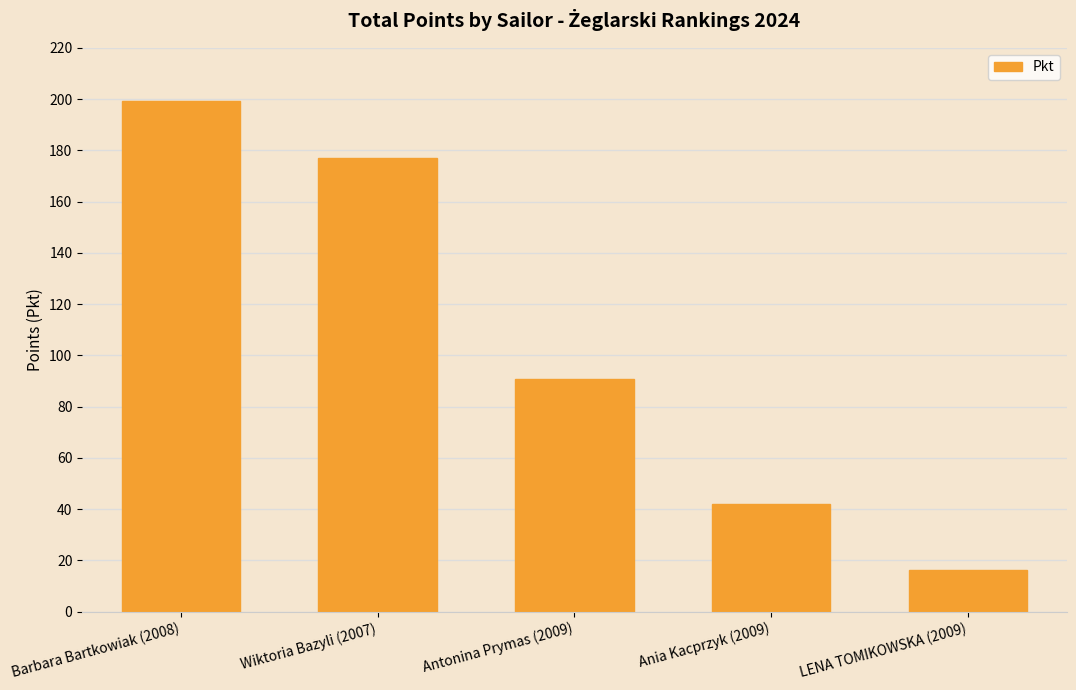

Count the number of values greater than 90.

3